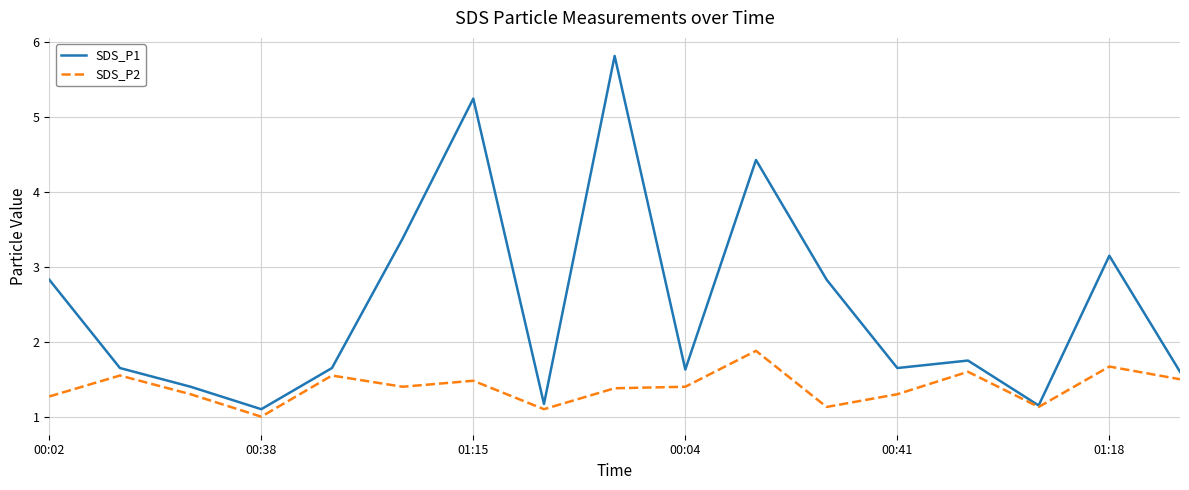

What is the smallest value displayed?

1.0